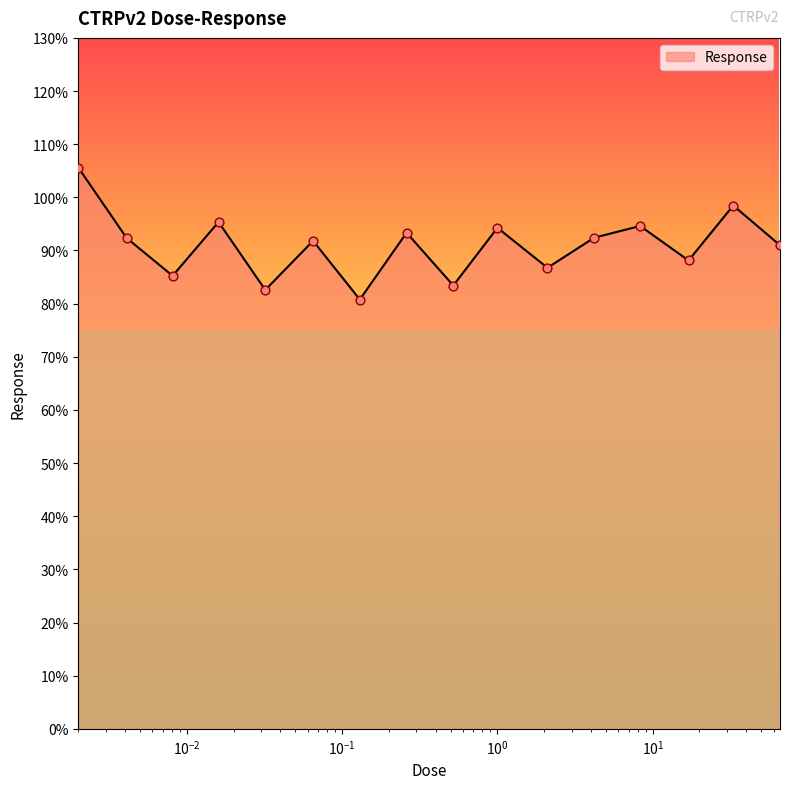

What is the minimum value shown in the chart?

80.8